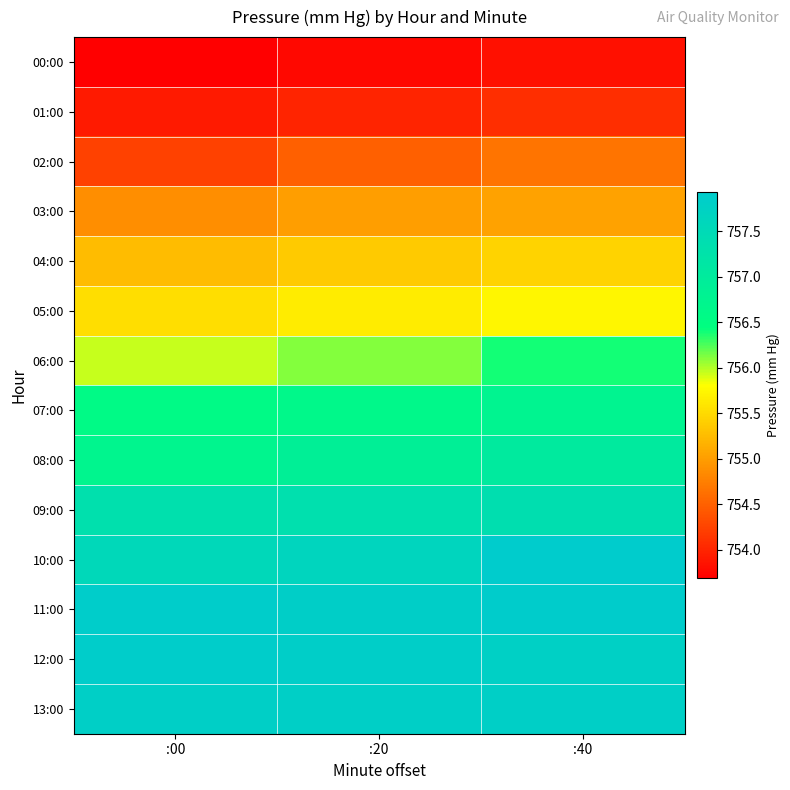

Rank the series at :20 from highest to lowest value.

12:00, 11:00, 13:00, 10:00, 09:00, 08:00, 07:00, 06:00, 05:00, 04:00, 03:00, 02:00, 01:00, 00:00